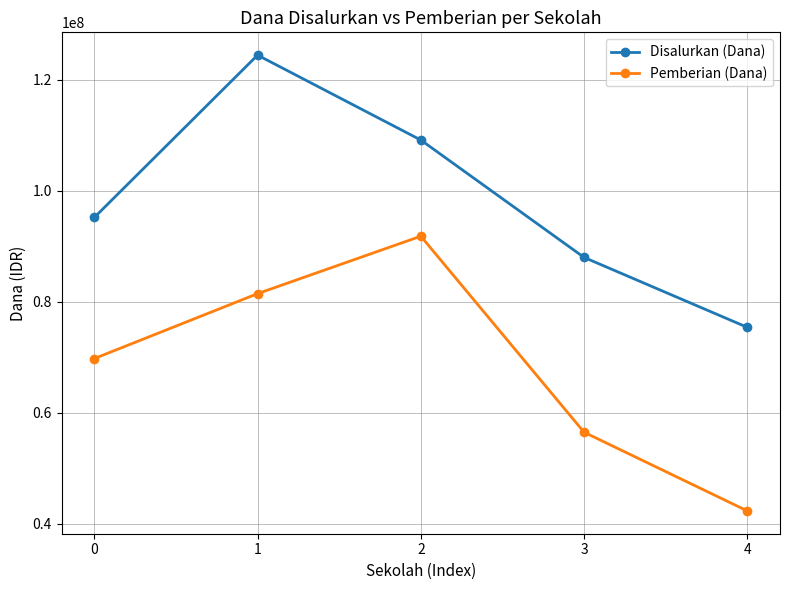

Between 1 and 3, which series saw the biggest shift?

Disalurkan (Dana)